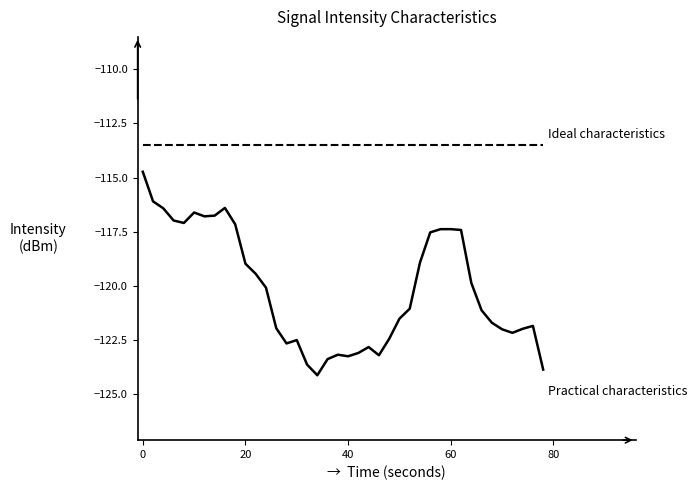

What is the greatest value displayed?

-113.5